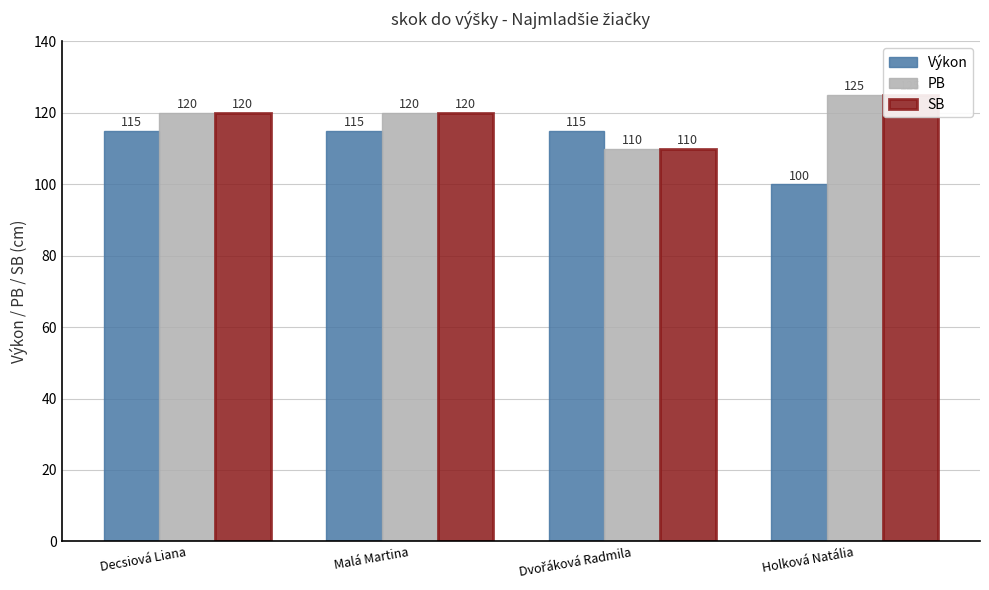

Between Decsiová Liana and Holková Natália, which series saw the biggest shift?

Výkon